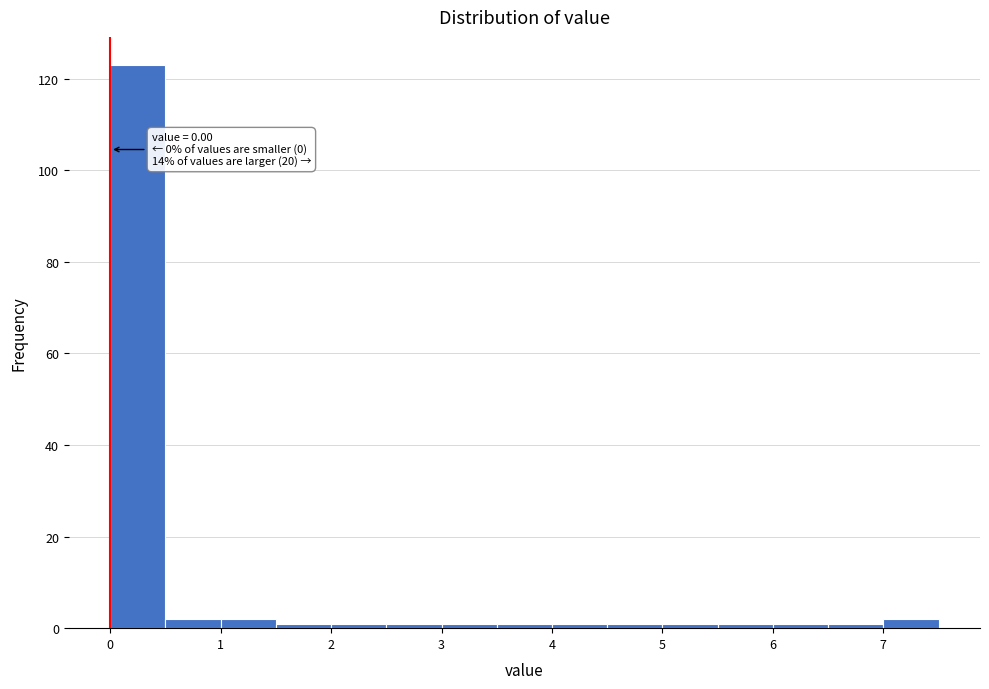

Over which range of the x-axis is the bar tallest?

0.0 to 0.5